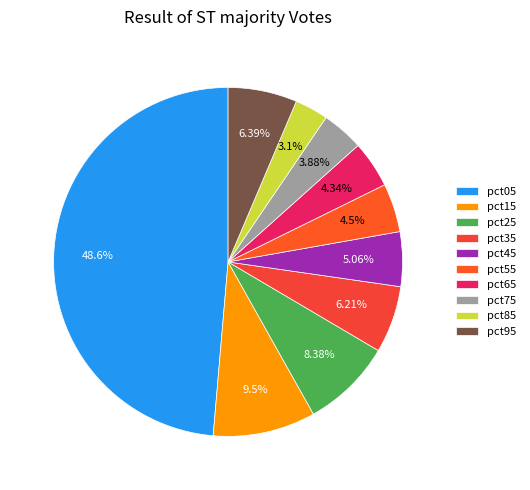

To the nearest percent, what is the combined percentage of pct95 and pct45?

11%